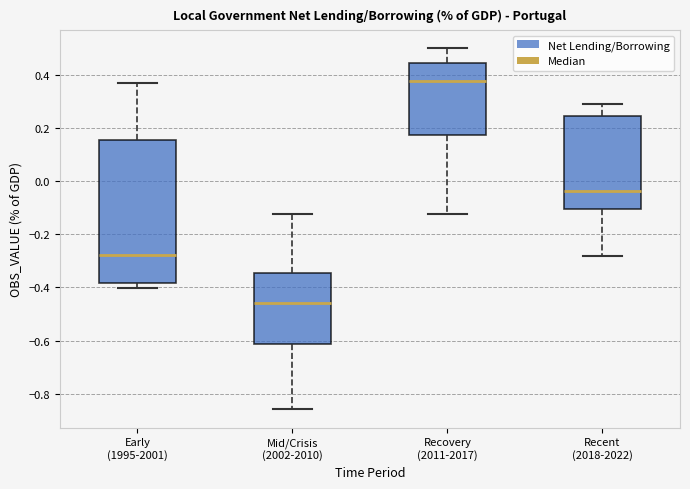

Reading left to right, read every box against the y-axis: the position of its median line, the range the box covers, and the ends of its whiskers. The values are not printed on the chart, so give them approximately, as read against the axis.

Early (1995-2001): median -0.28, box -0.38 to 0.16, whiskers -0.40 to 0.38
Mid/Crisis (2002-2010): median -0.46, box -0.62 to -0.34, whiskers -0.86 to -0.12
Recovery (2011-2017): median 0.38, box 0.18 to 0.44, whiskers -0.12 to 0.50
Recent (2018-2022): median -0.04, box -0.10 to 0.24, whiskers -0.28 to 0.30